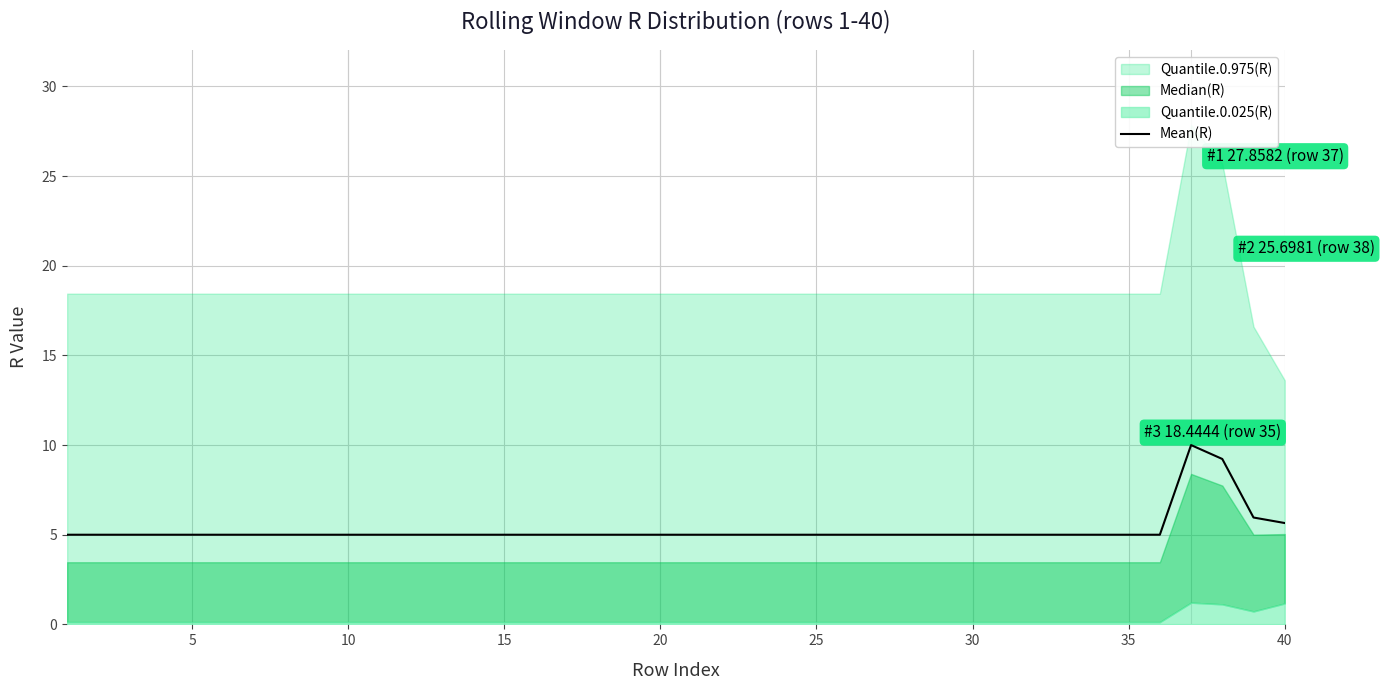

True or false: Mean(R) has a value of 1.4 at 25.

False